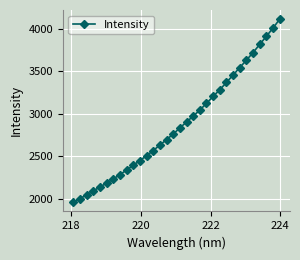

What is the smallest value displayed?

1960.0